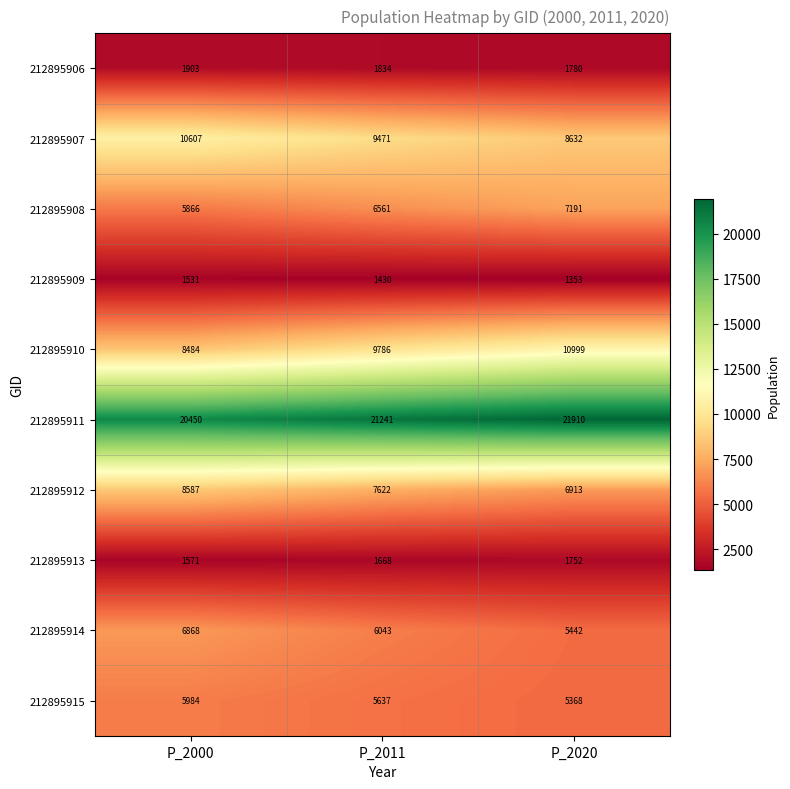

True or false: 212895914 has a value of 8485 at P_2020.

False